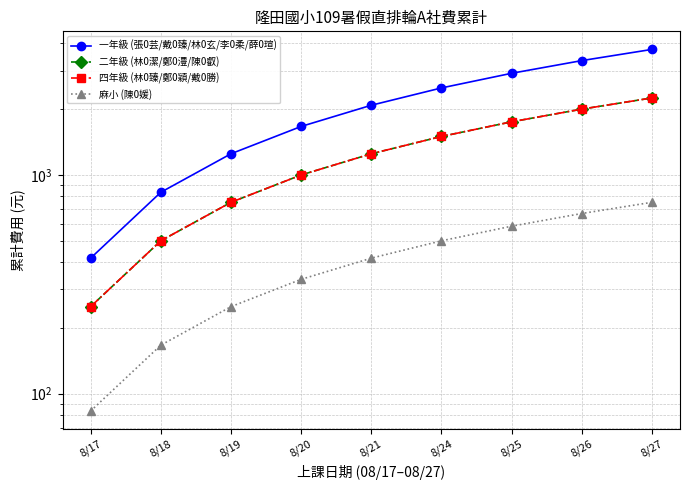

Rank the categories by 四年級 (林0臻/鄭0穎/戴0勝) value from highest to lowest.

8/27, 8/26, 8/25, 8/24, 8/21, 8/20, 8/19, 8/18, 8/17